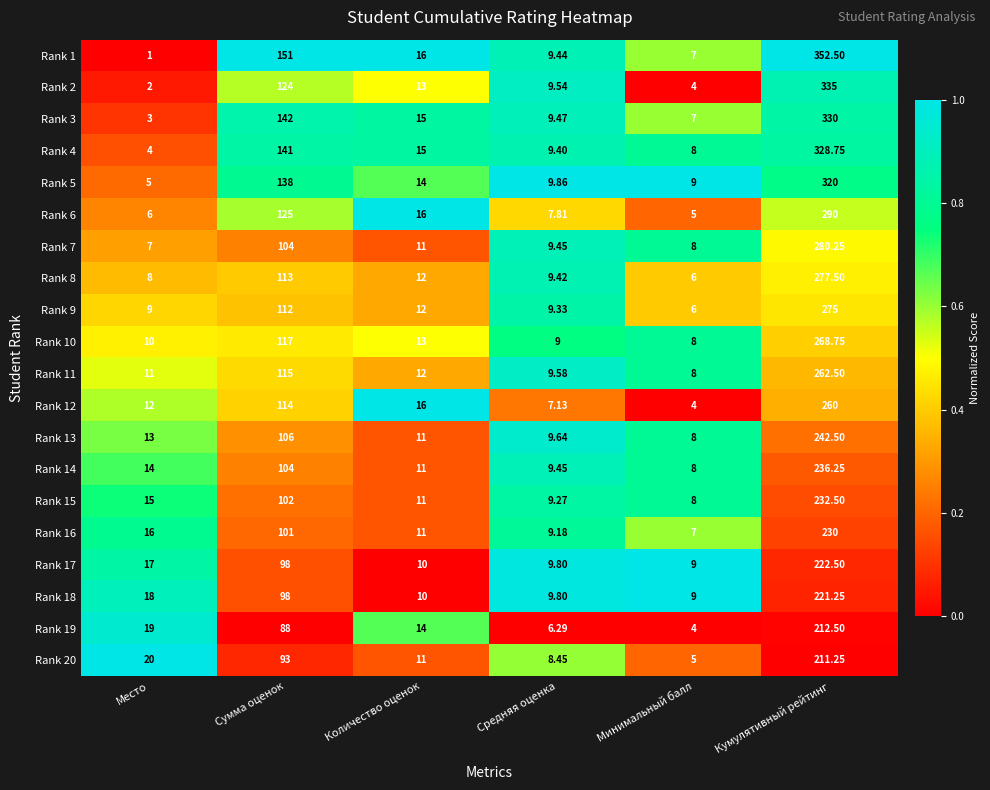

Between Сумма оценок and Количество оценок, which series saw the biggest shift?

Rank 1